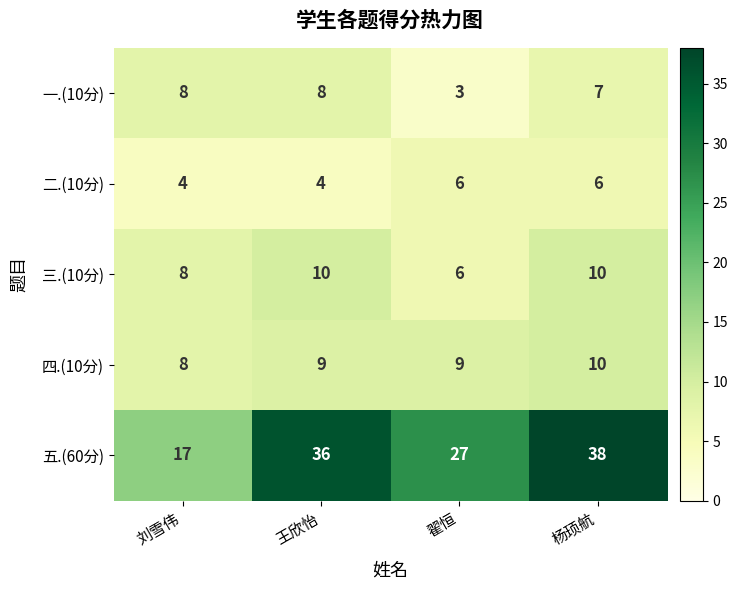

Reading right to left, list all the values displayed in this chart.

一.(10分): 7	3	8	8
二.(10分): 6	6	4	4
三.(10分): 10	6	10	8
四.(10分): 10	9	9	8
五.(60分): 38	27	36	17